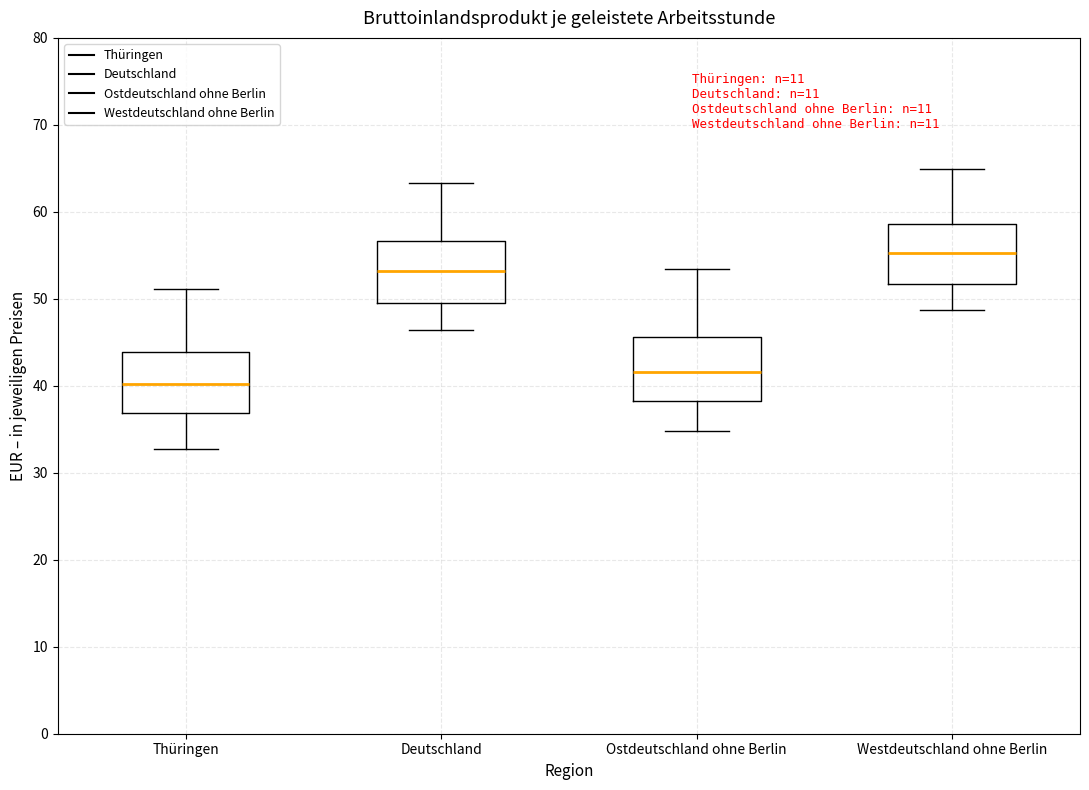

Reading left to right, read every box against the y-axis: the position of its median line, the range the box covers, and the ends of its whiskers. The values are not printed on the chart, so give them approximately, as read against the axis.

Thüringen: median 40, box 37 to 44, whiskers 33 to 51
Deutschland: median 53, box 50 to 57, whiskers 46 to 63
Ostdeutschland ohne Berlin: median 42, box 38 to 46, whiskers 35 to 53
Westdeutschland ohne Berlin: median 55, box 52 to 59, whiskers 49 to 65